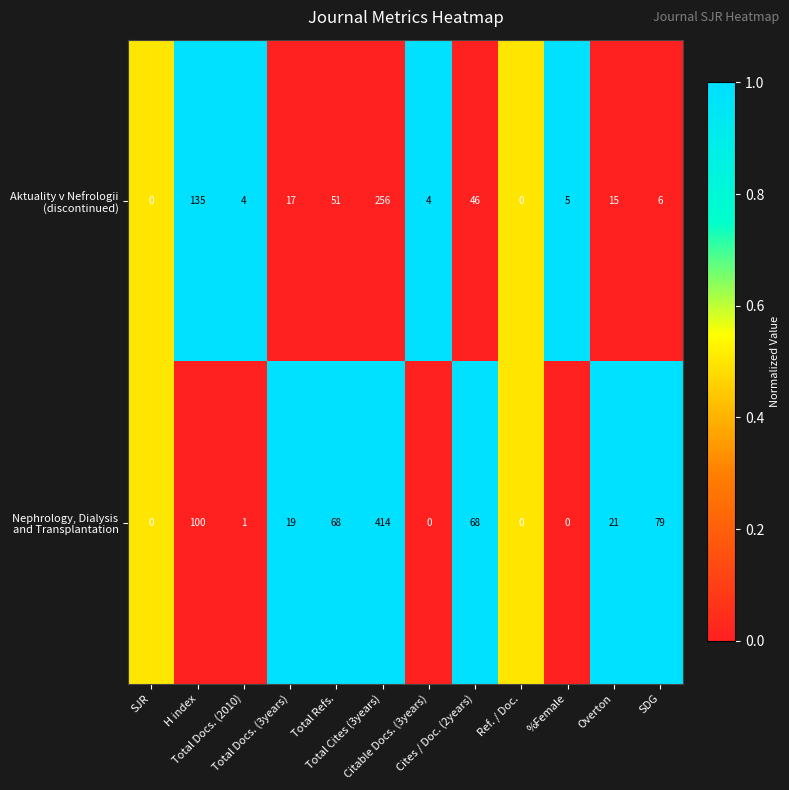

At how many categories does at least one series exceed 39?

5